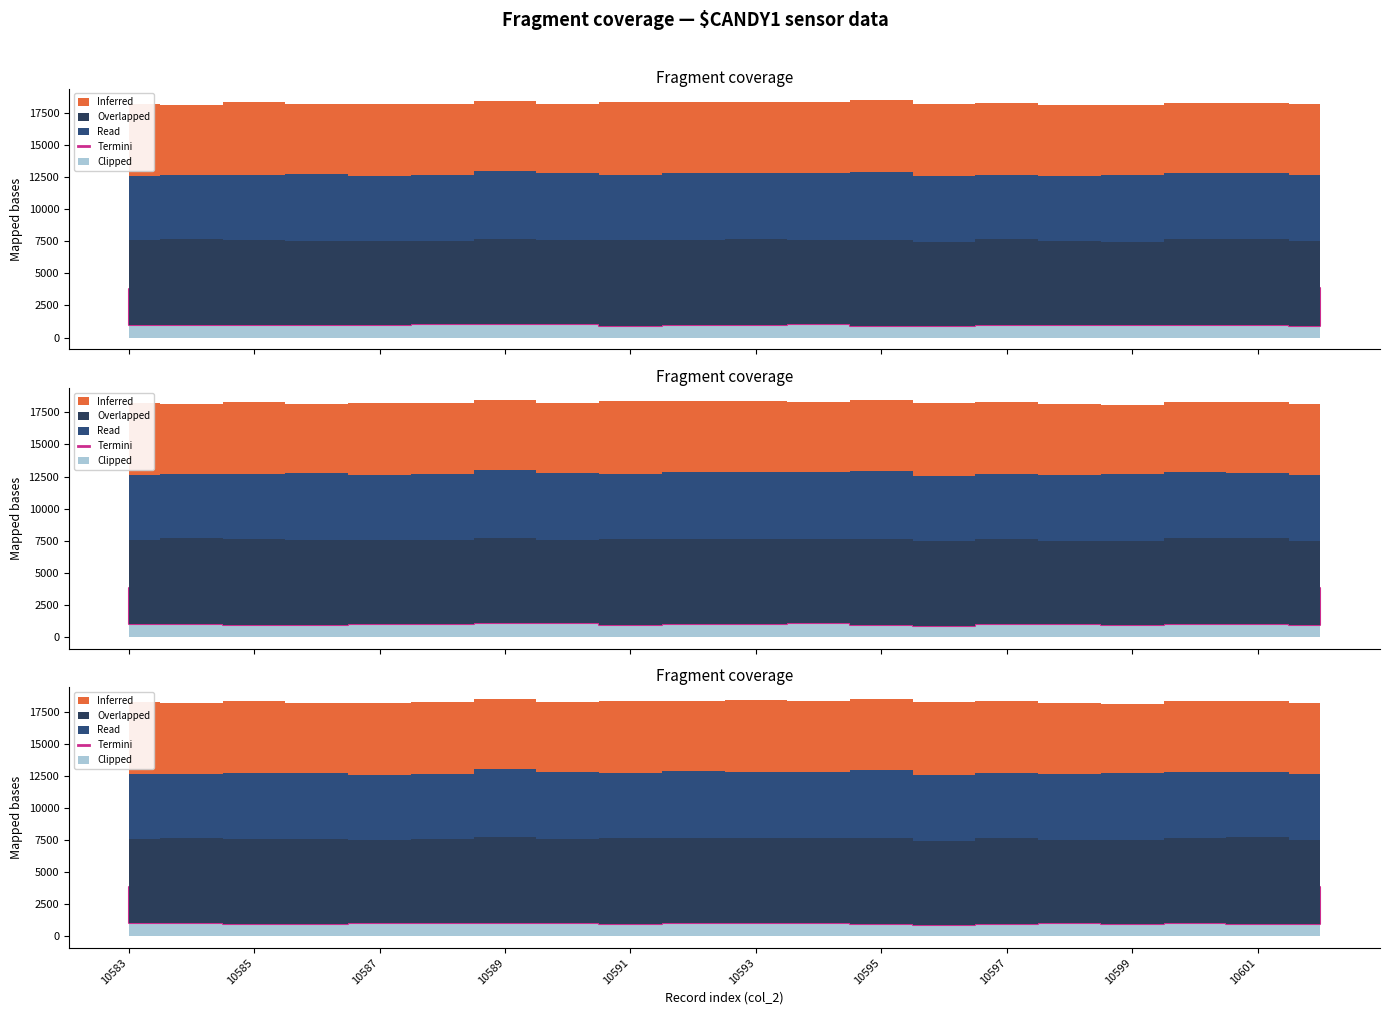

Which category has the highest value in the Inferred series?

10591